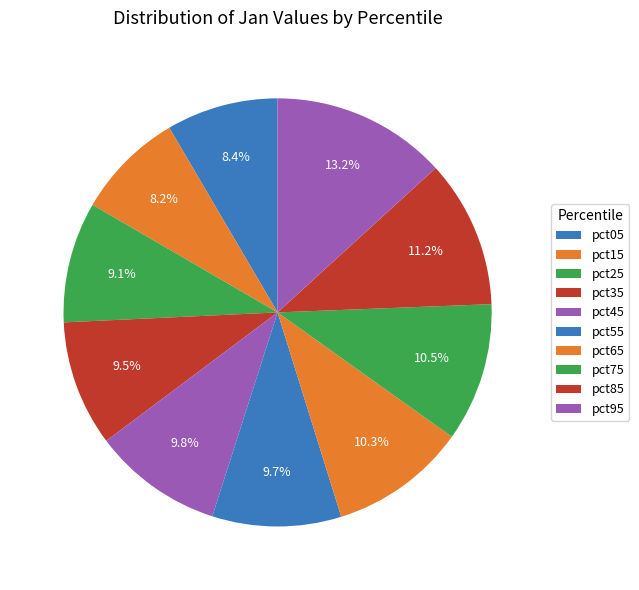

Count the number of slices in the pie.

10